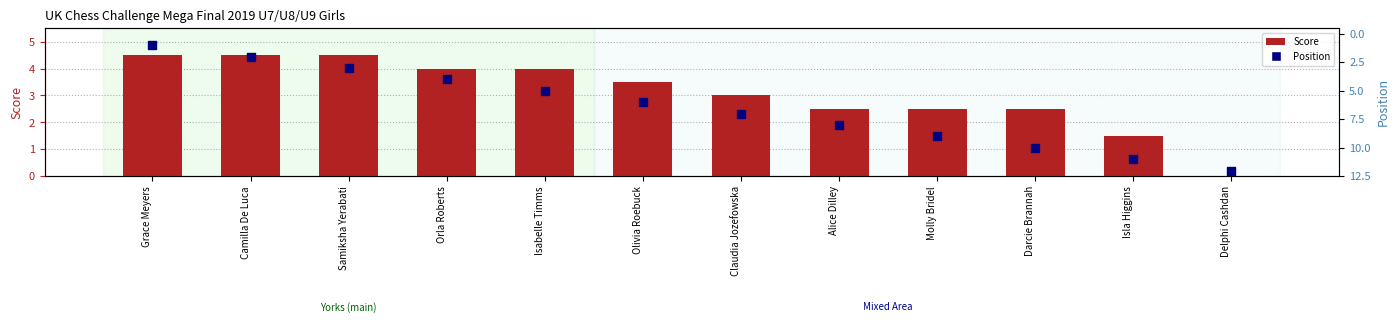

At which category is the sum across all series the highest?

Darcie Brannah